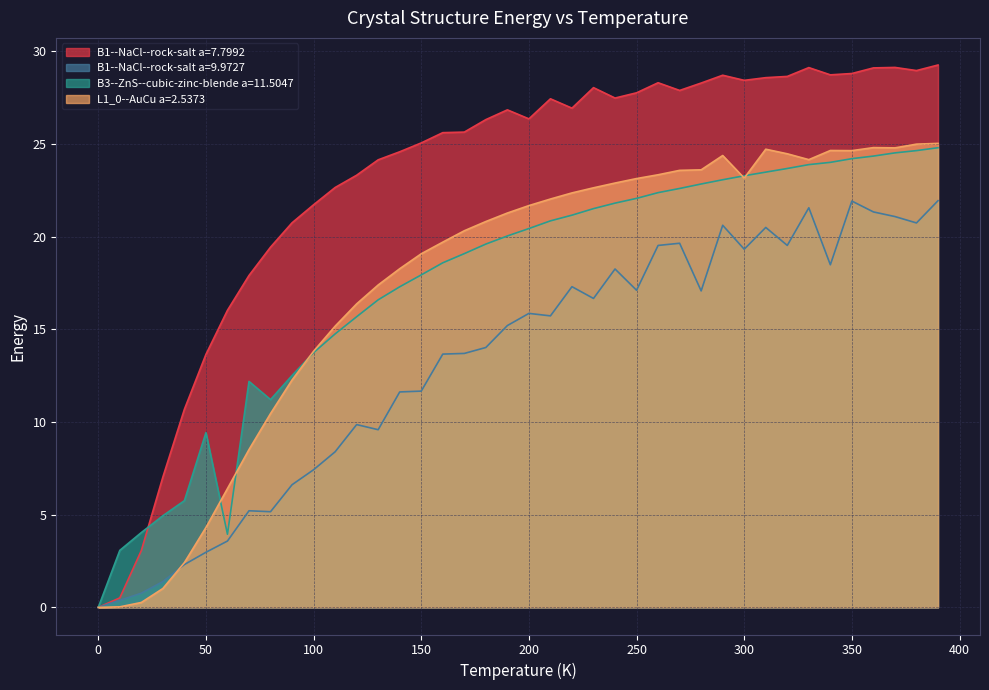

List the series in order of their peak value, lowest first.

B1--NaCl--rock-salt a=9.9727, B3--ZnS--cubic-zinc-blende a=11.5047, L1_0--AuCu a=2.5373, B1--NaCl--rock-salt a=7.7992